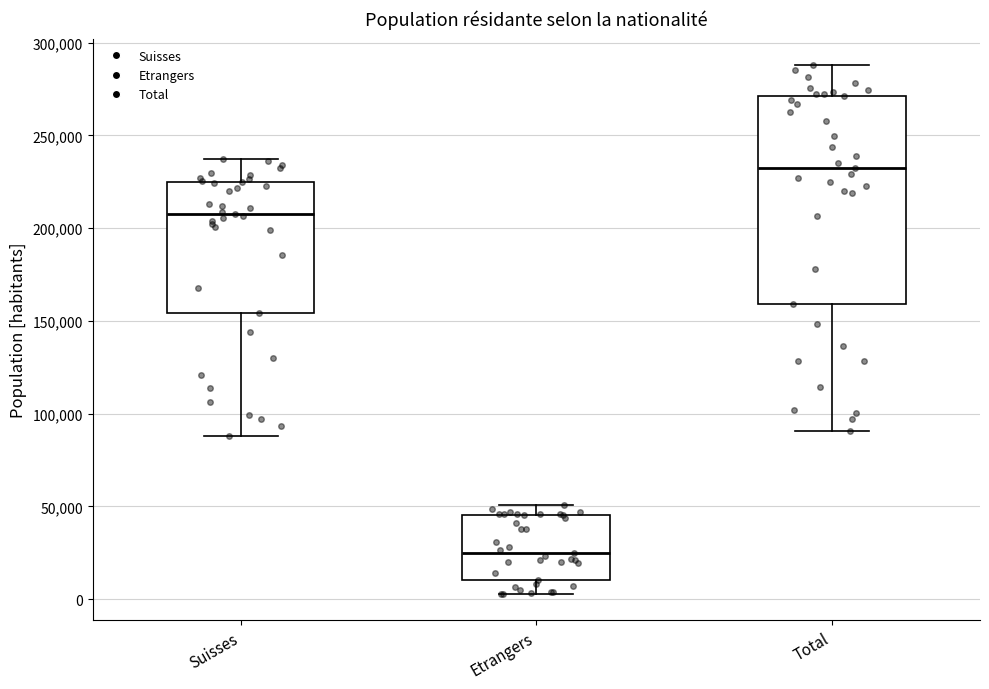

Reading left to right, transcribe this box plot: for each box, give where its median line is, the range the box spans, and where its two whiskers end, as read against the y-axis. The values are not printed on the chart, so give them approximately, as read against the axis.

Suisses: median 210000, box 155000 to 225000, whiskers 90000 to 235000
Etrangers: median 25000, box 10000 to 45000, whiskers 5000 to 50000
Total: median 235000, box 160000 to 270000, whiskers 90000 to 290000